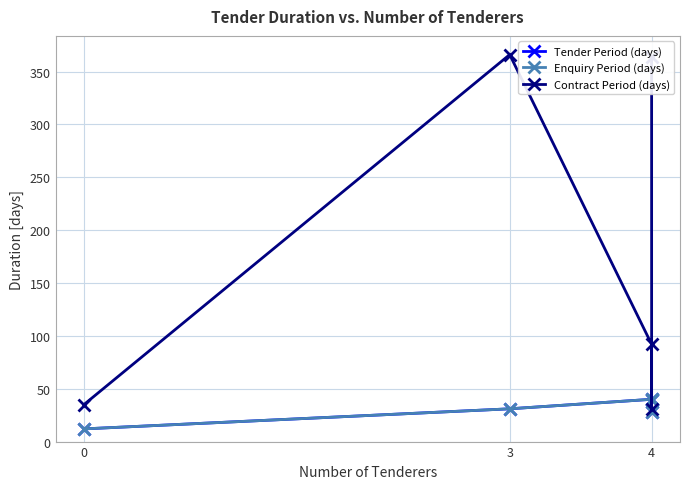

Rank the series by their maximum value, from lowest to highest.

Tender Period (days), Enquiry Period (days), Contract Period (days)